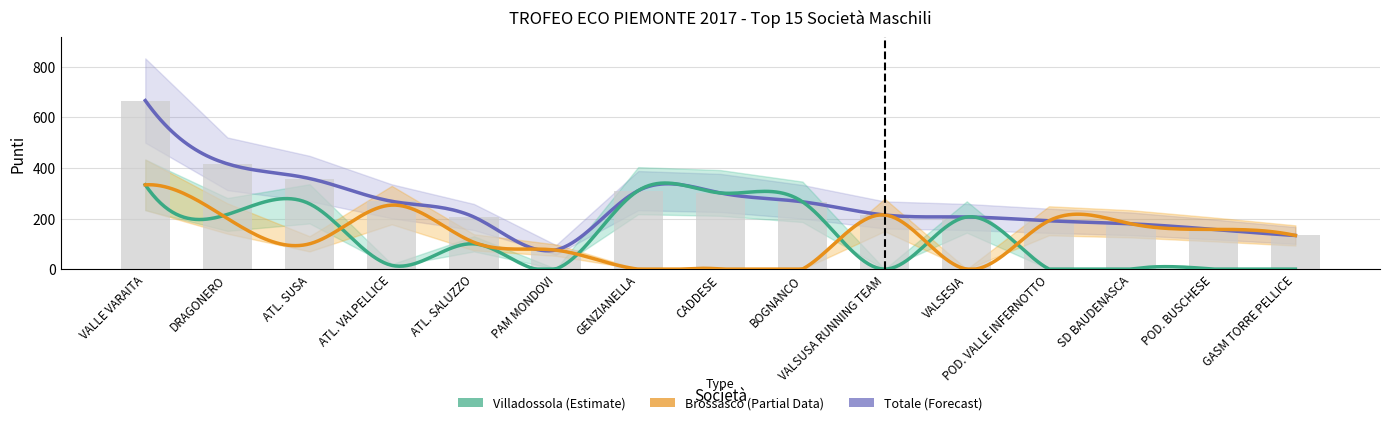

What is the label of the 6th bar from the right?

VALSUSA RUNNING TEAM